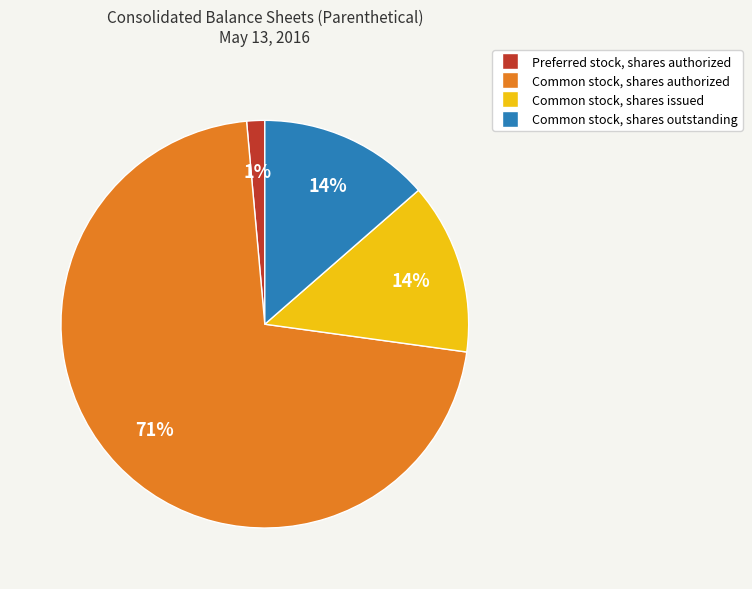

The Common stock, shares issued slice represents 14% of the pie. True or false?

True